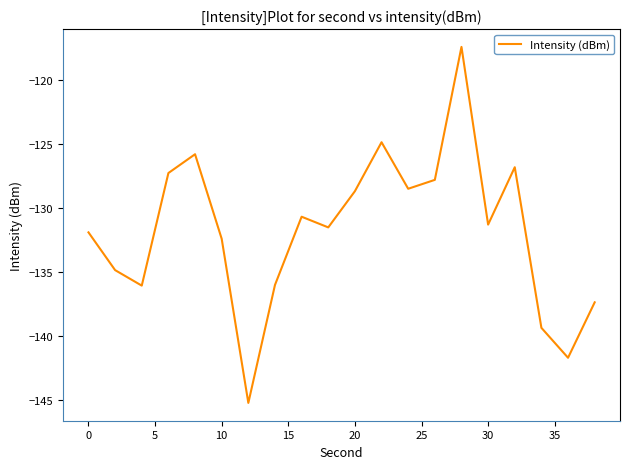

Does the chart have visible grid lines?

No